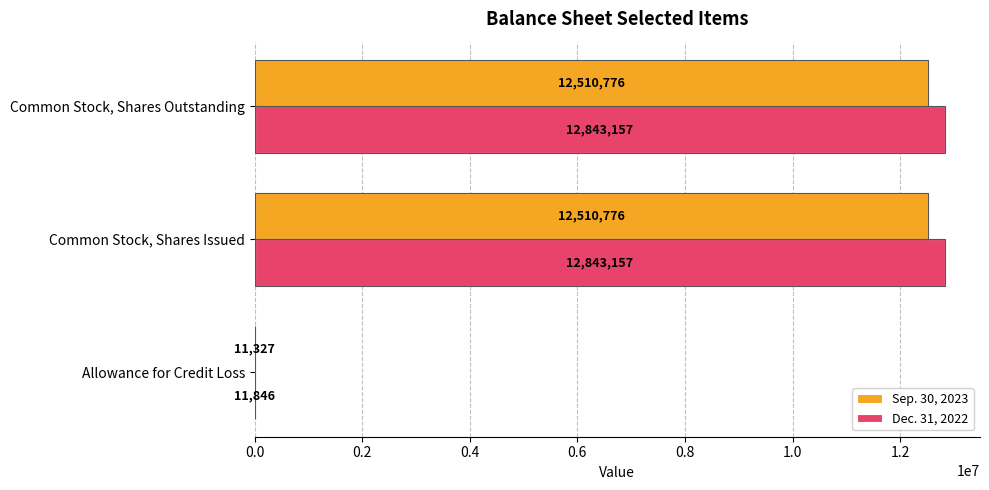

True or false: Sep. 30, 2023 has a value of 20727577 at Common Stock, Shares Outstanding.

False